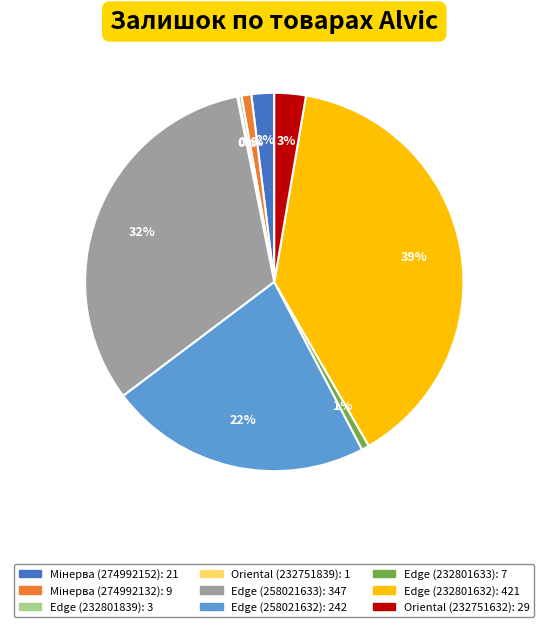

Is there a majority slice in this chart?

No